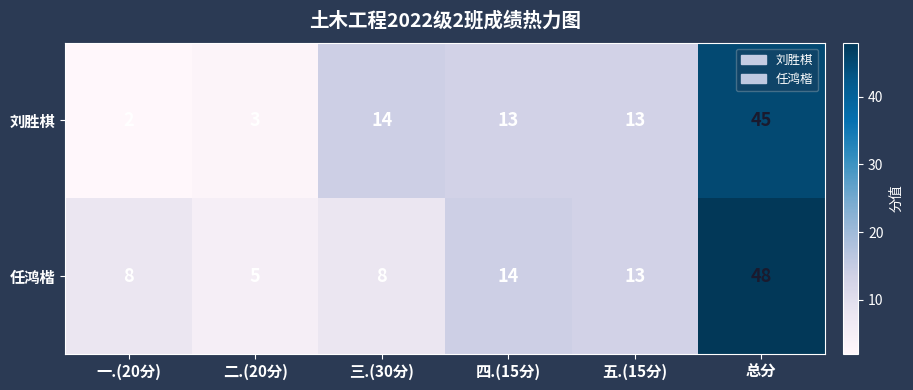

True or false: 刘胜棋 has a value of 45 at 总分.

True